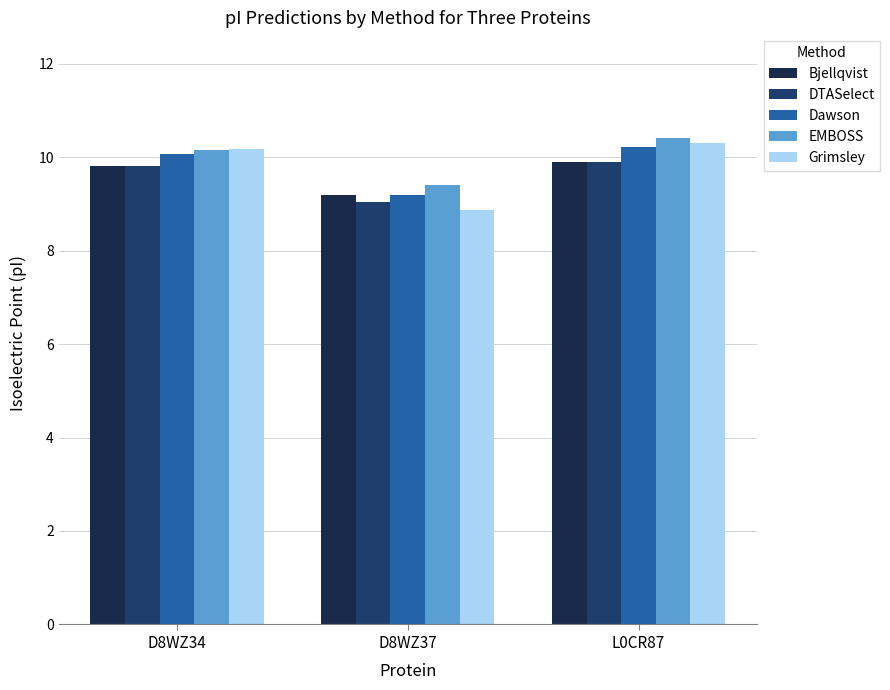

Which series has the widest spread of values?

Grimsley